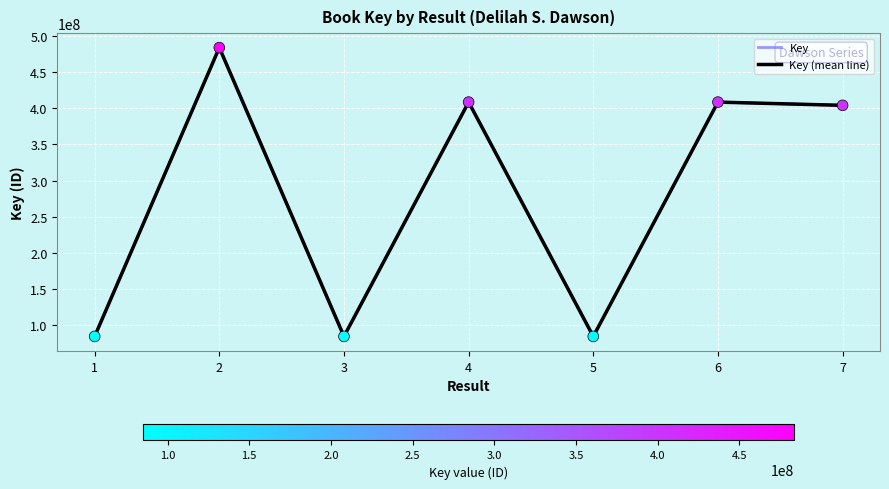

Between 1 and 6, which is larger?

6